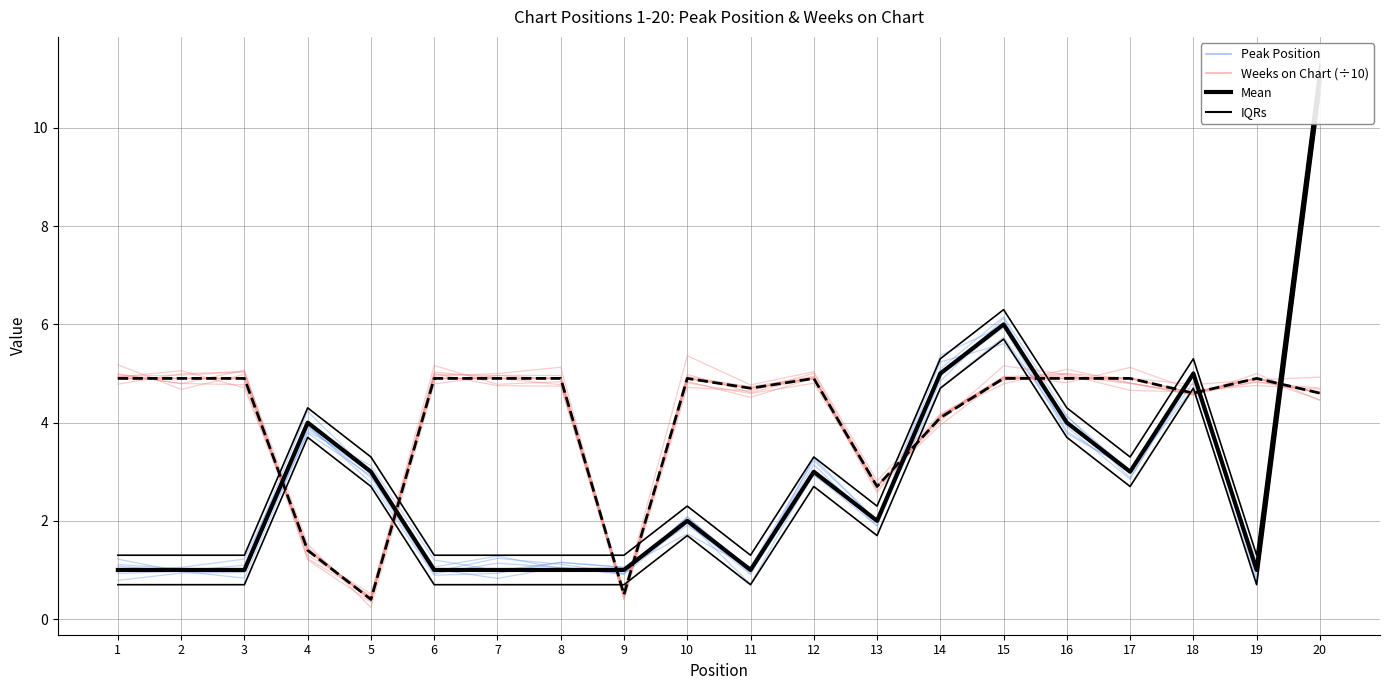

Which label corresponds to the largest value in the chart?

20